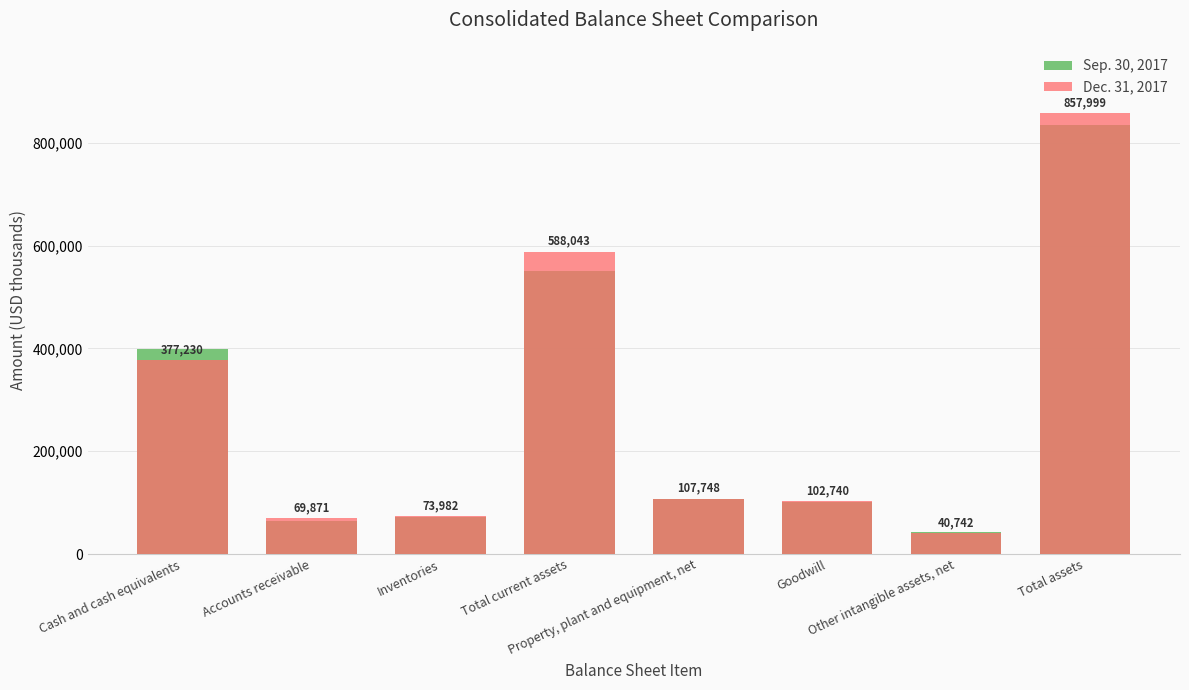

What is the spread (max minus min) of values at Inventories?

2109